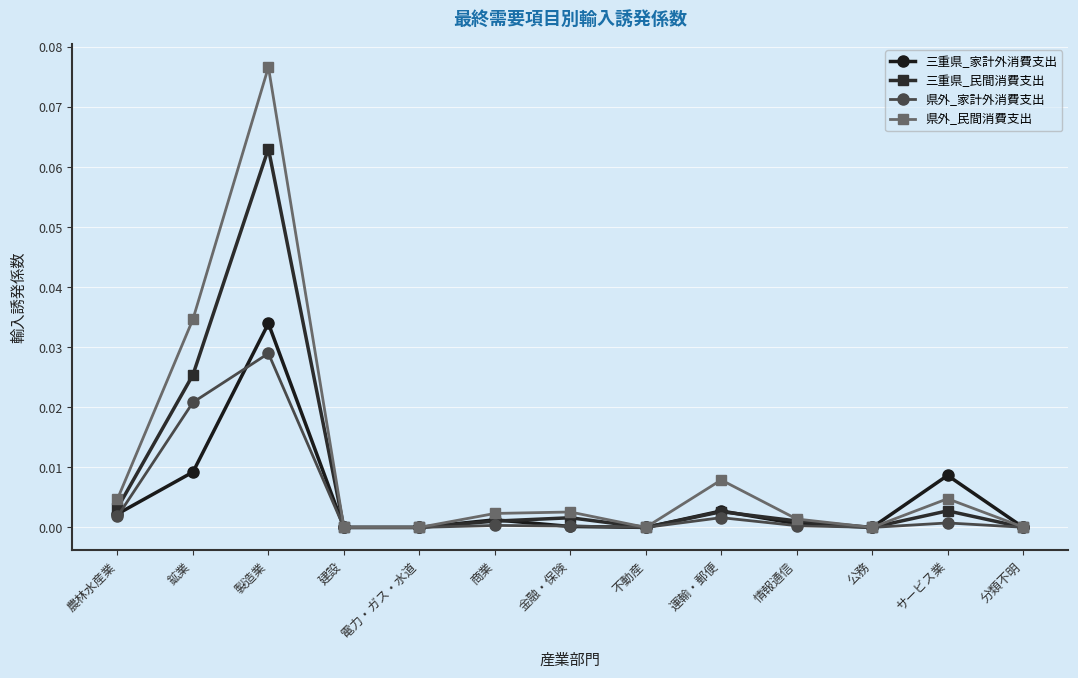

Is it true that 三重県_民間消費支出 equals 0.0 at 情報通信?

True